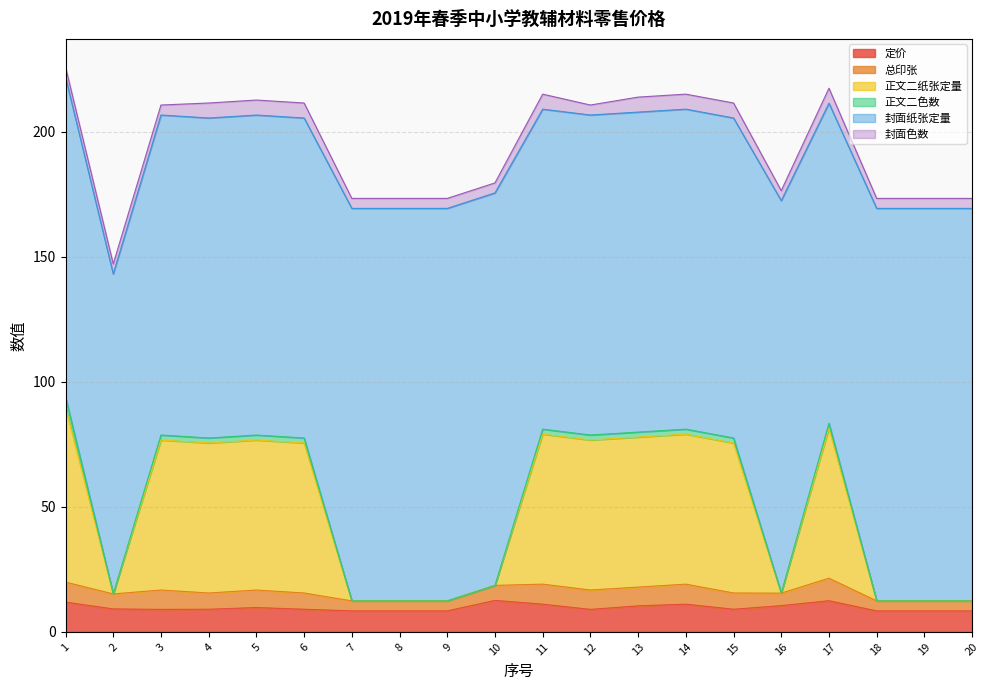

Is the value of 正文二纸张定量 at 7 greater than the value of 封面色数 at 1?

No